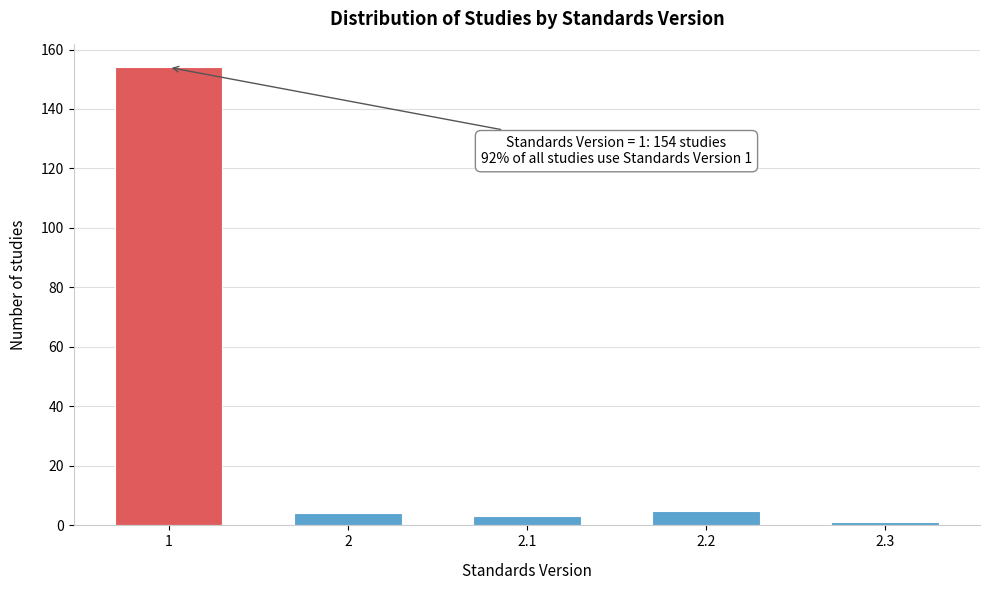

Reading left to right, extract all data points from this chart.

1=154	2=4	2.1=3	2.2=5	2.3=1